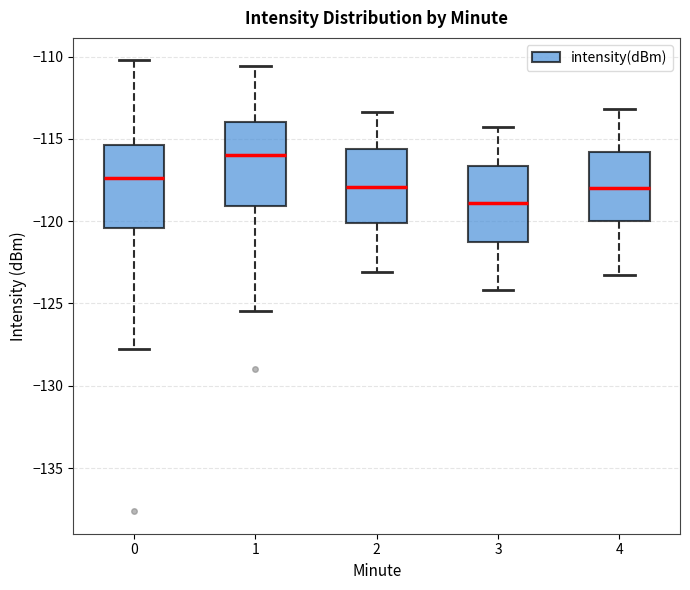

Which box's median line is the highest?

1